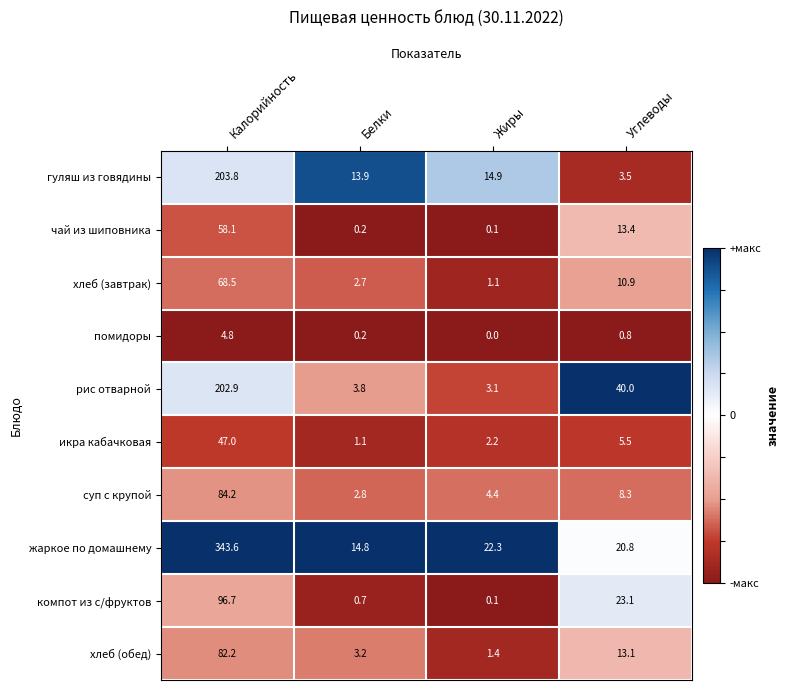

True or false: гуляш из говядины has a value of 21.2 at Белки.

False